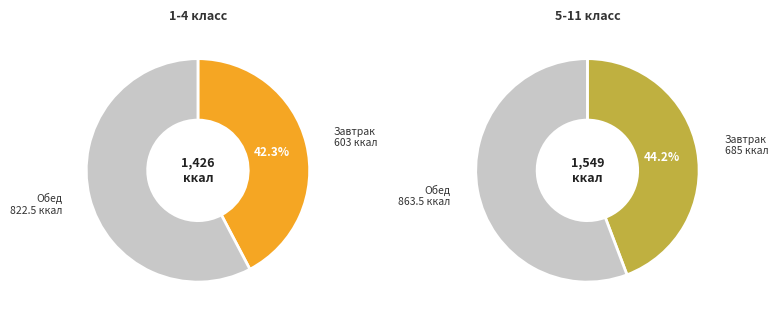

What percentage is the Обед slice, to the nearest percent?

56%